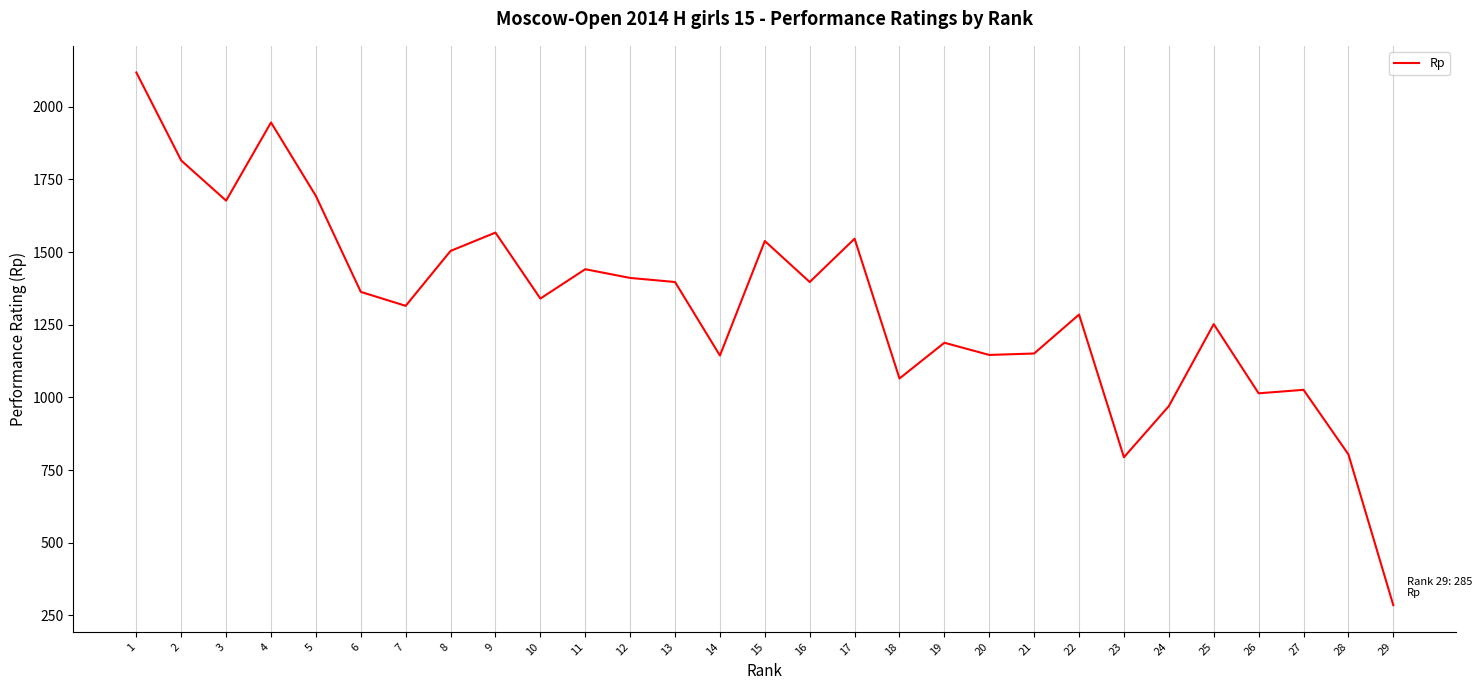

What is the average value?

1317